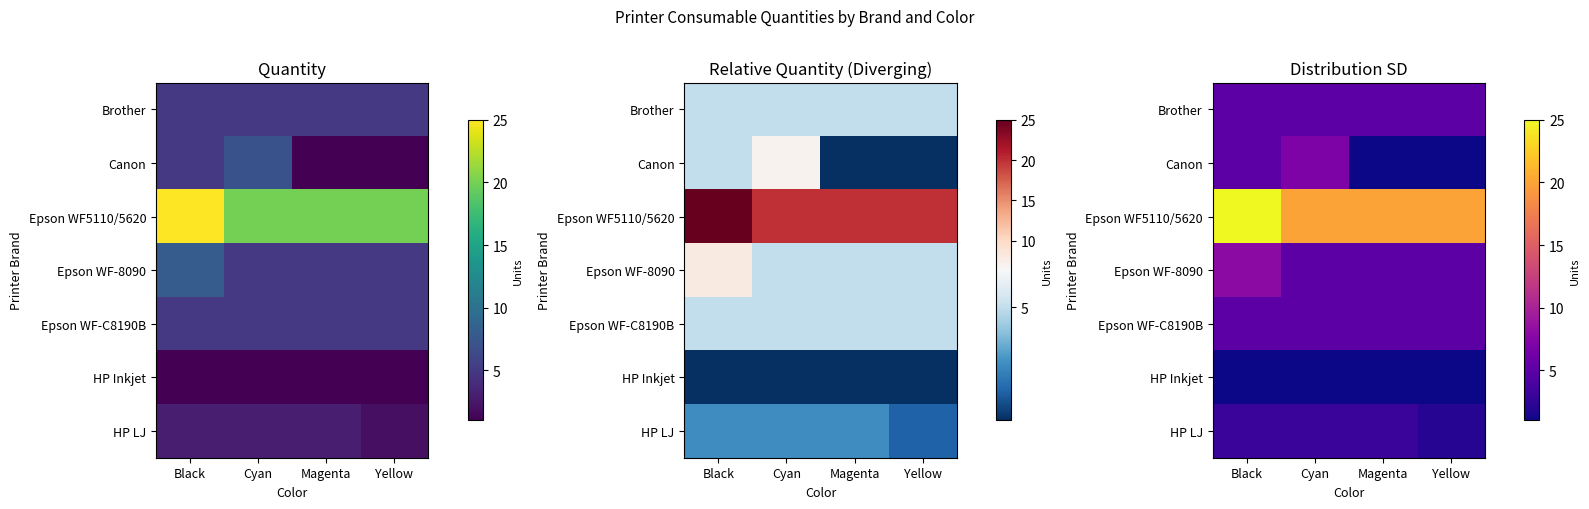

Between Black and Yellow, which series saw the biggest shift?

Epson WF5110/5620